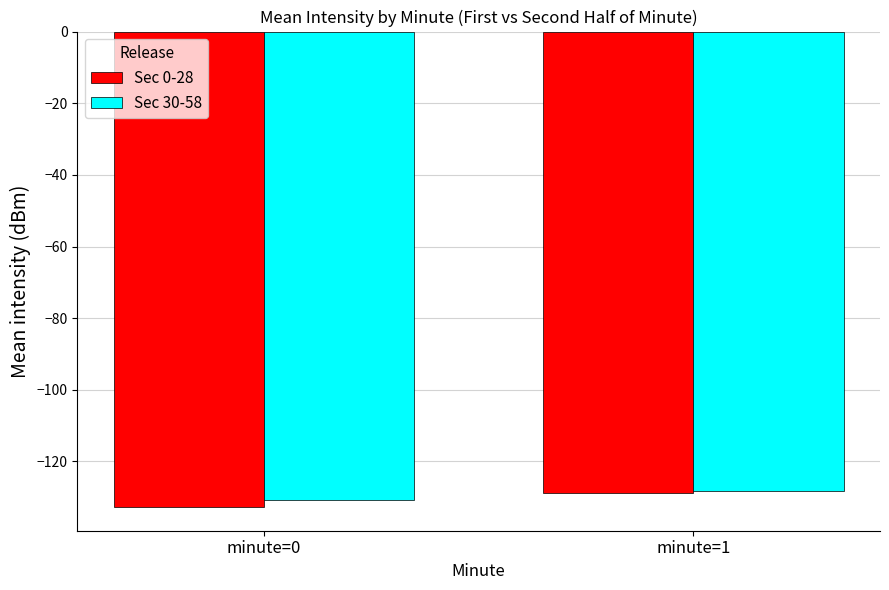

At which category is the sum across all series the highest?

minute=1